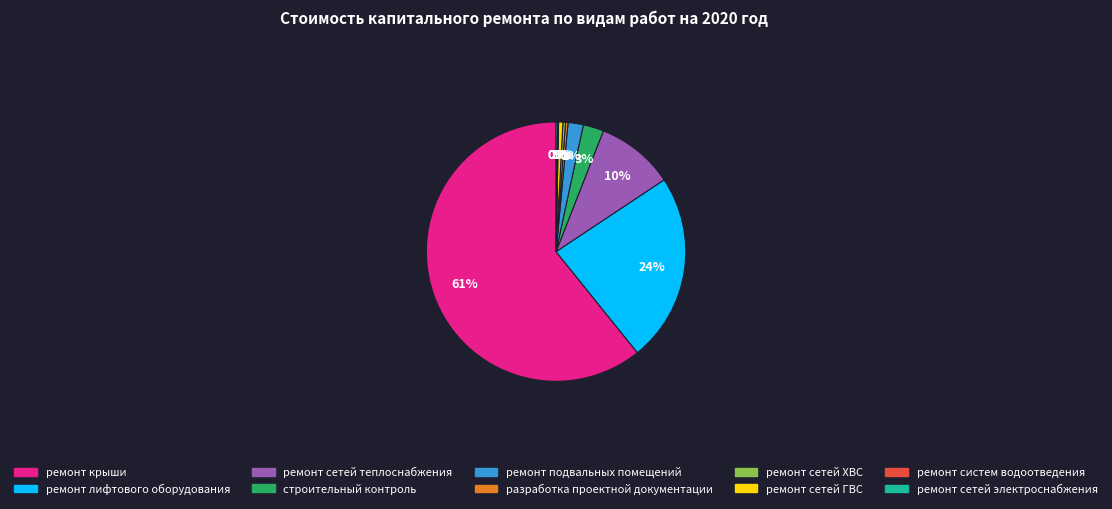

To the nearest percent, what percentage of the pie is ремонт сетей теплоснабжения?

10%